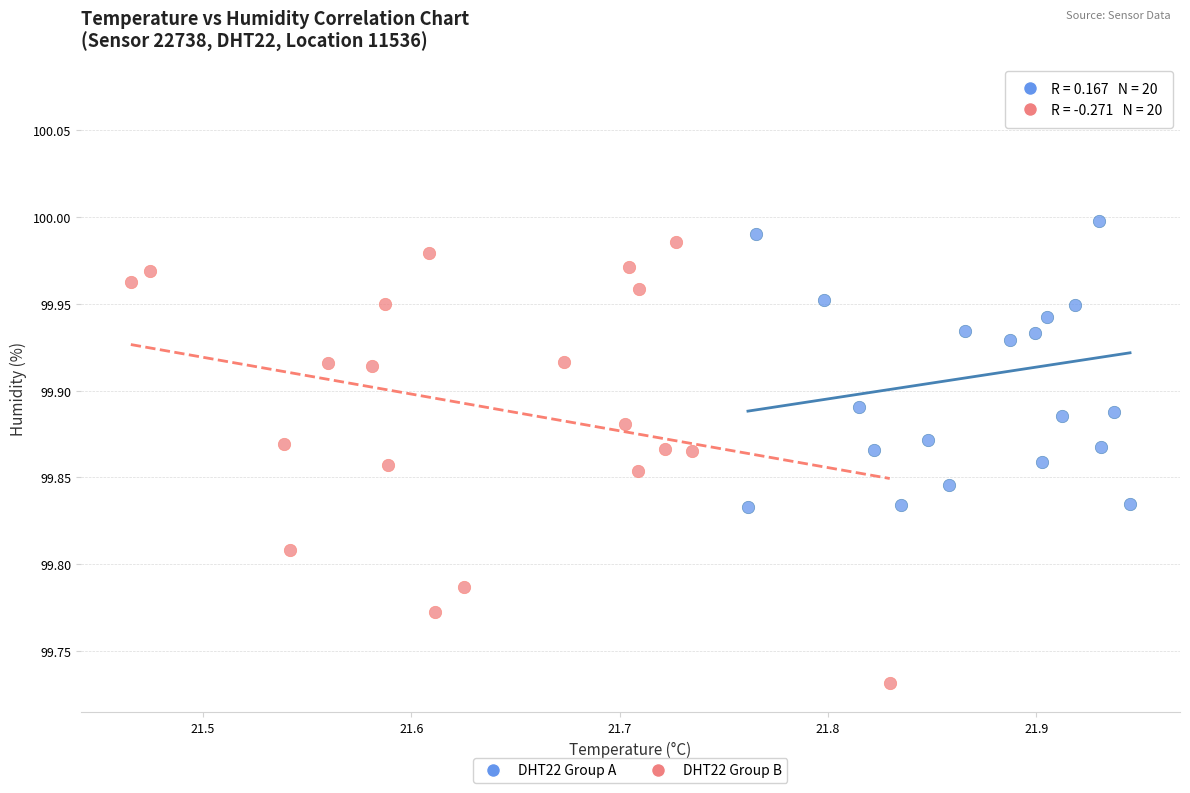

Which series contains the lowest Y value?

DHT22 Group B